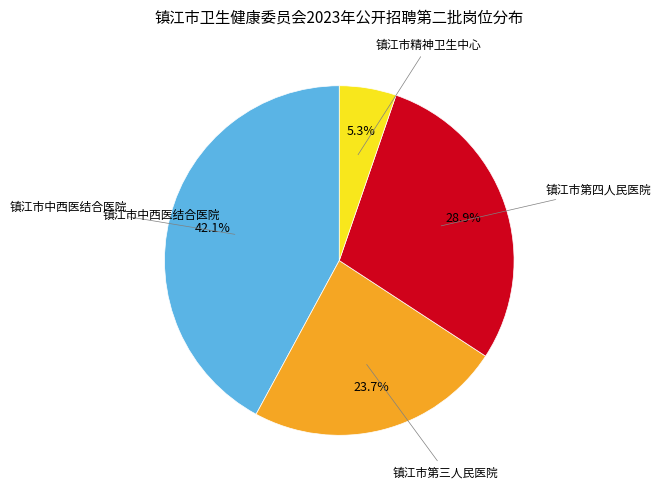

Does any single category account for the majority?

No